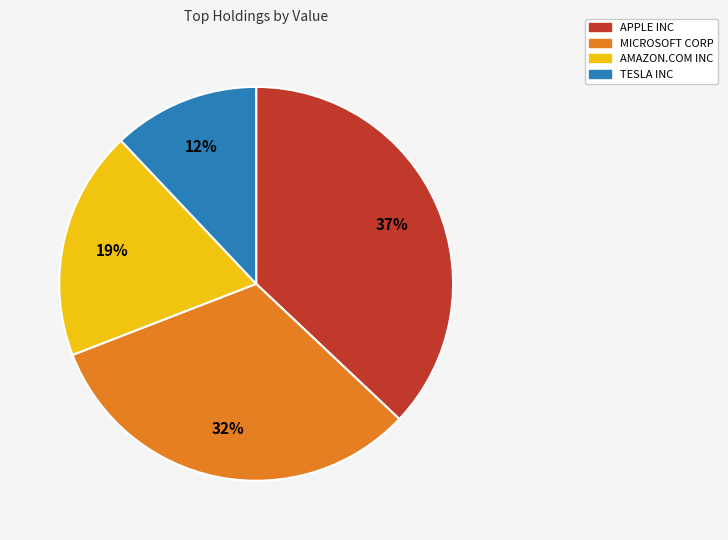

Approximately how many times larger is the value at AMAZON.COM INC compared to APPLE INC?

0.5